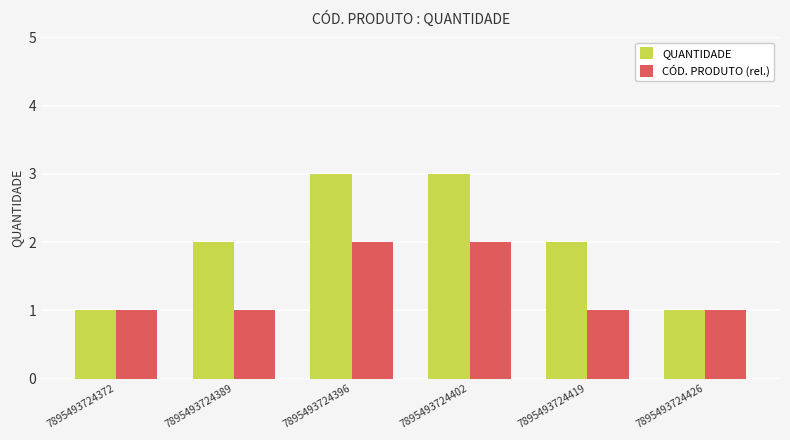

What is the value of the CÓD. PRODUTO (rel.) bar at the 3rd from the left?

2